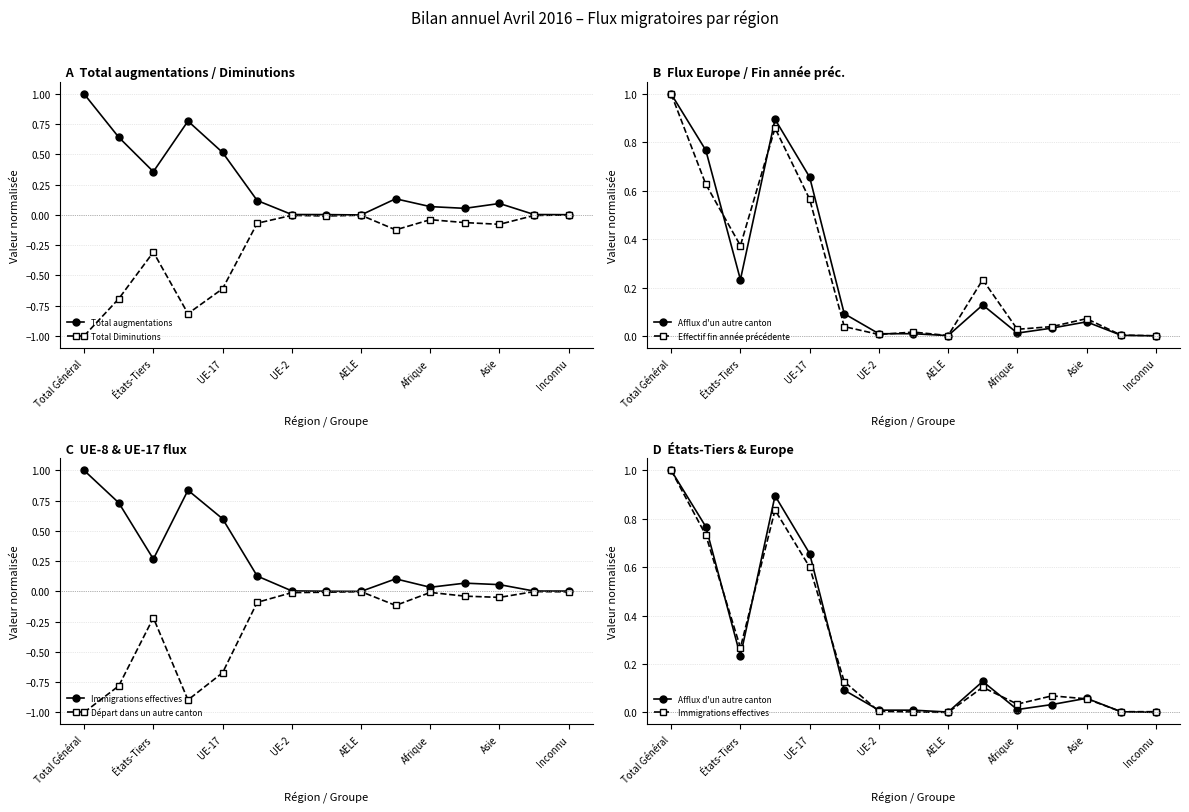

The value of Total augmentations at Inconnu is 0.0. True or false?

True